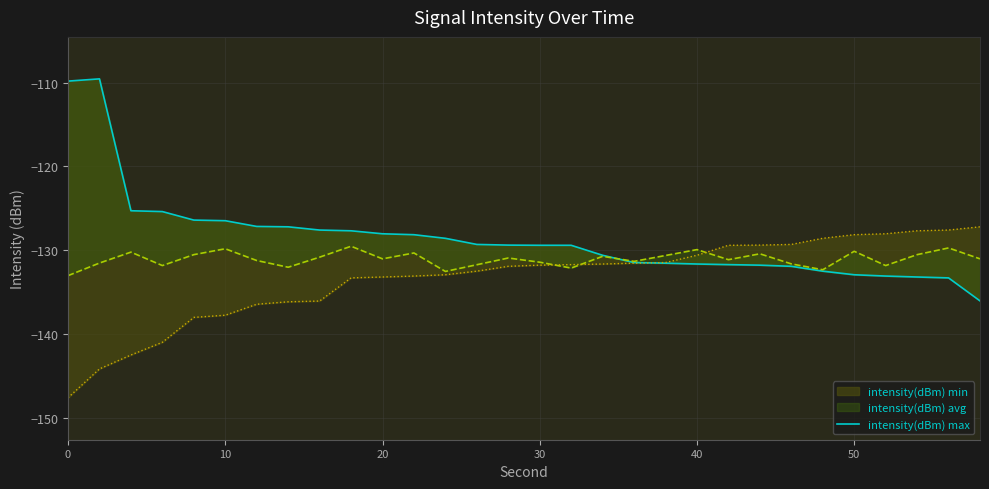

Reading left to right, extract all data points from this chart.

-109.8	-109.6	-125.3	-125.4	-126.4	-126.5	-127.1	-127.2	-127.6	-127.7	-128.0	-128.1	-128.6	-129.3	-129.4	-129.4	-129.4	-130.6	-131.4	-131.5	-131.6	-131.7	-131.8	-131.9	-132.5	-132.9	-133.1	-133.2	-133.3	-136.0